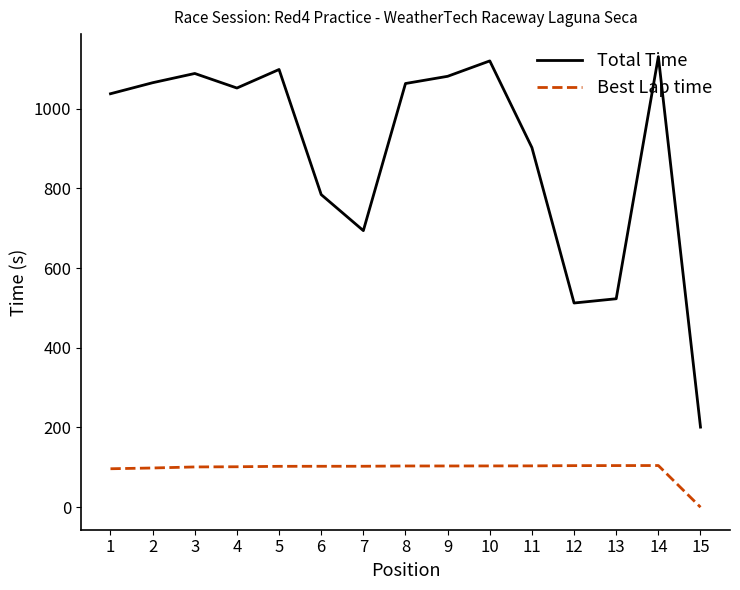

Is the value of Total Time at 3 greater than the value of Best Lap time at 14?

Yes